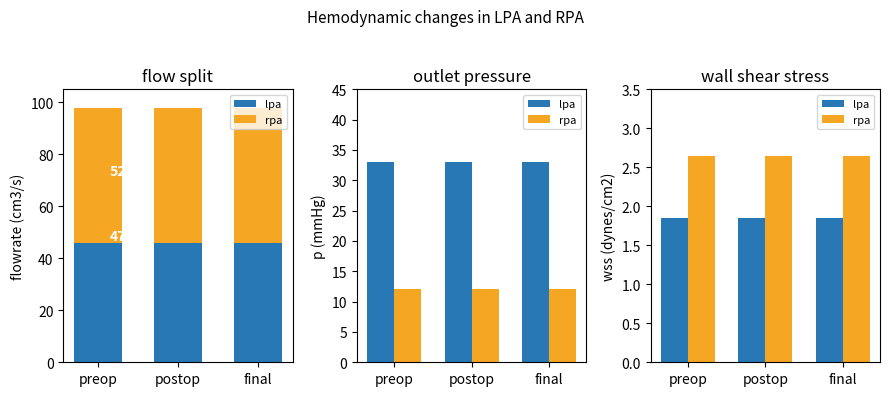

What is the sum of the lpa values at preop and final?

3.7